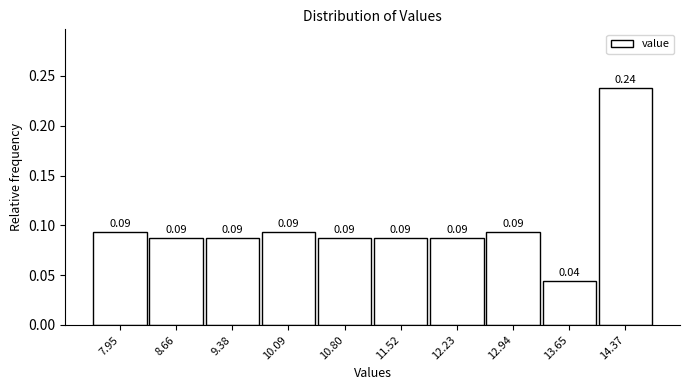

What is the sum of the values at 13.65 and 14.37?

0.3